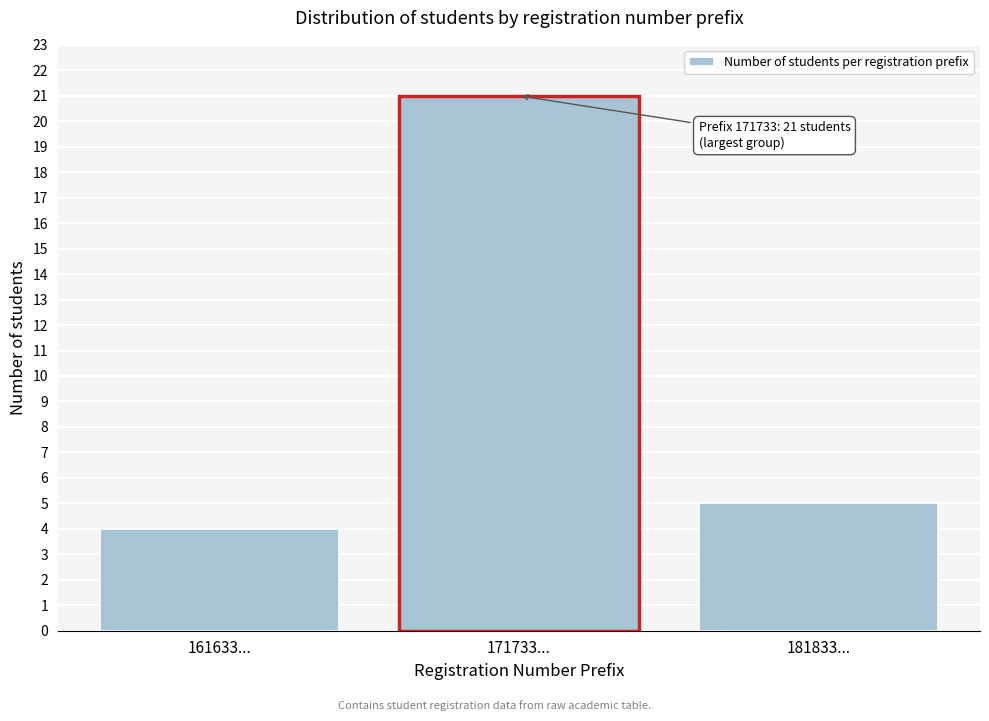

Reading left to right, what are all the values shown in this chart?

4	21	5